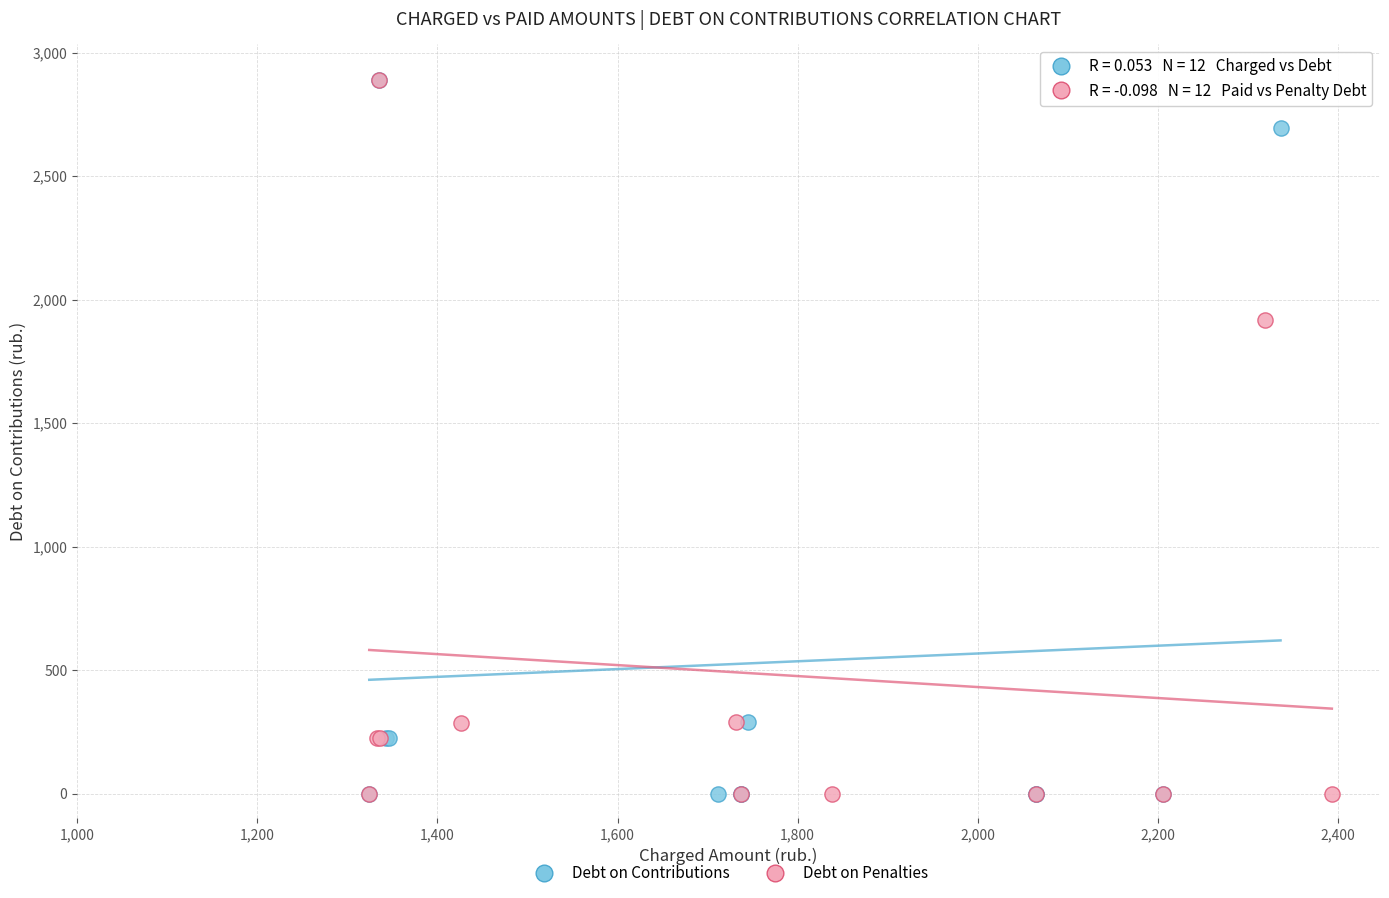

What are all the series names shown in the legend?

Debt on Contributions, Debt on Penalties